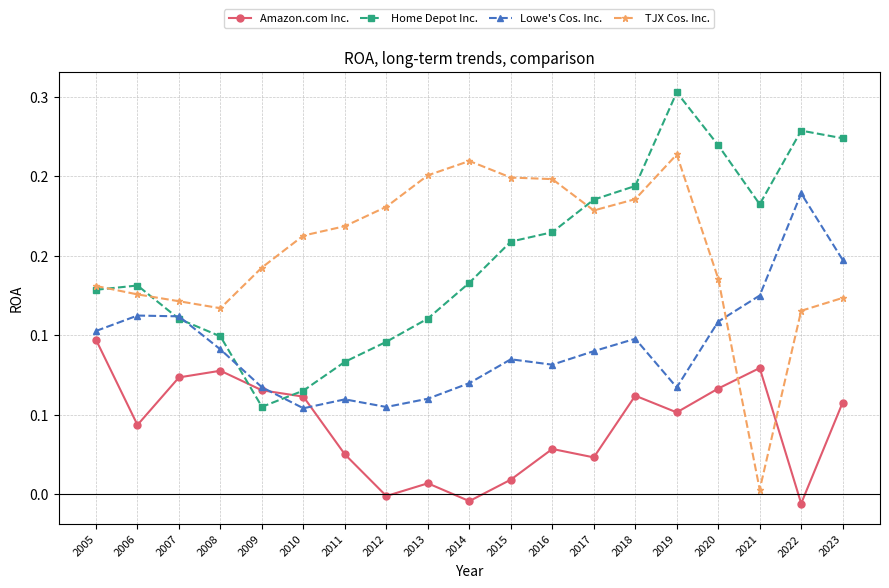

True or false: Amazon.com Inc. has a value of -0.0 at 2014.

False